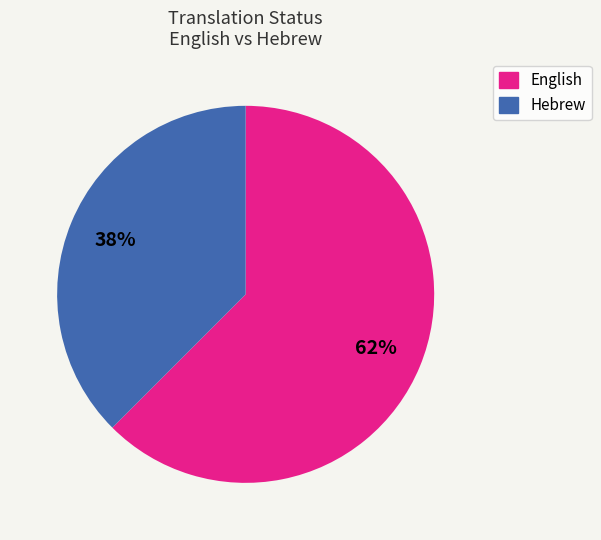

Which slice is the largest?

English